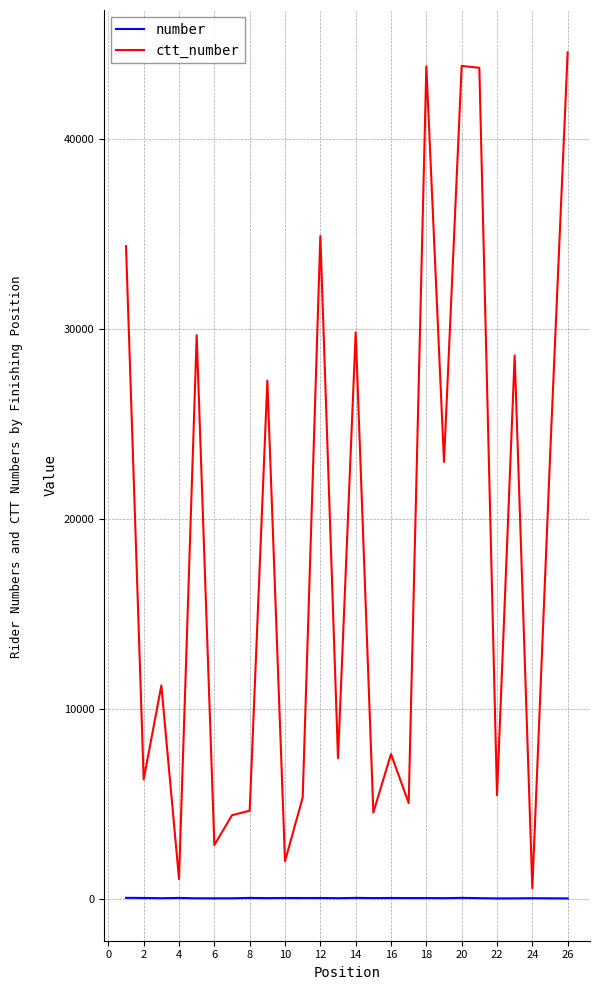

Which series has the widest spread of values?

ctt_number